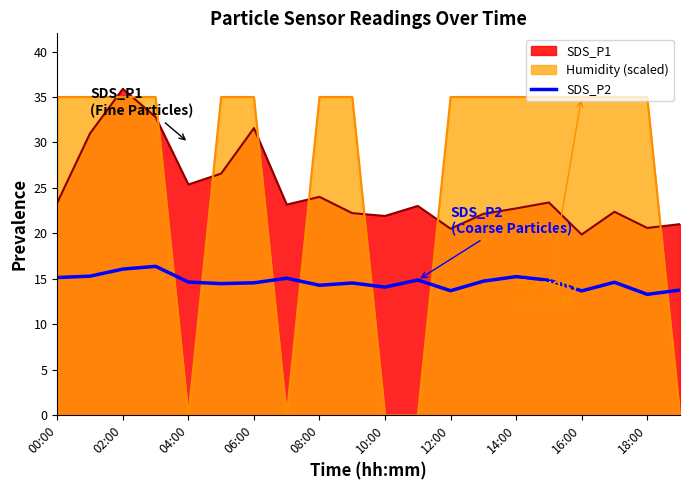

What is the maximum value for Humidity (scaled)?

35.0